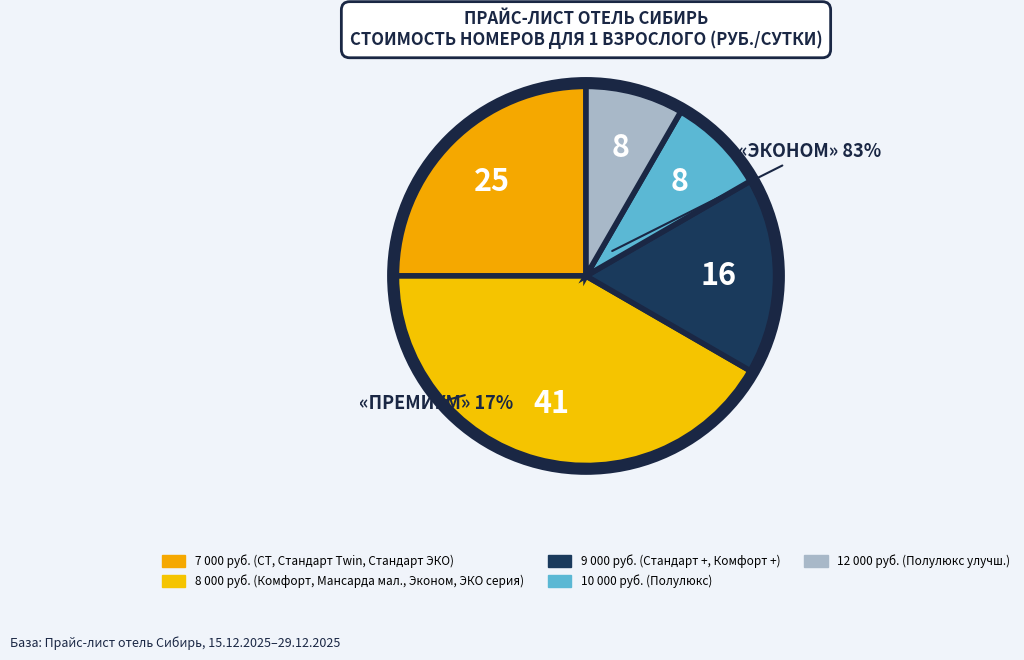

Count the number of slices in the pie.

5